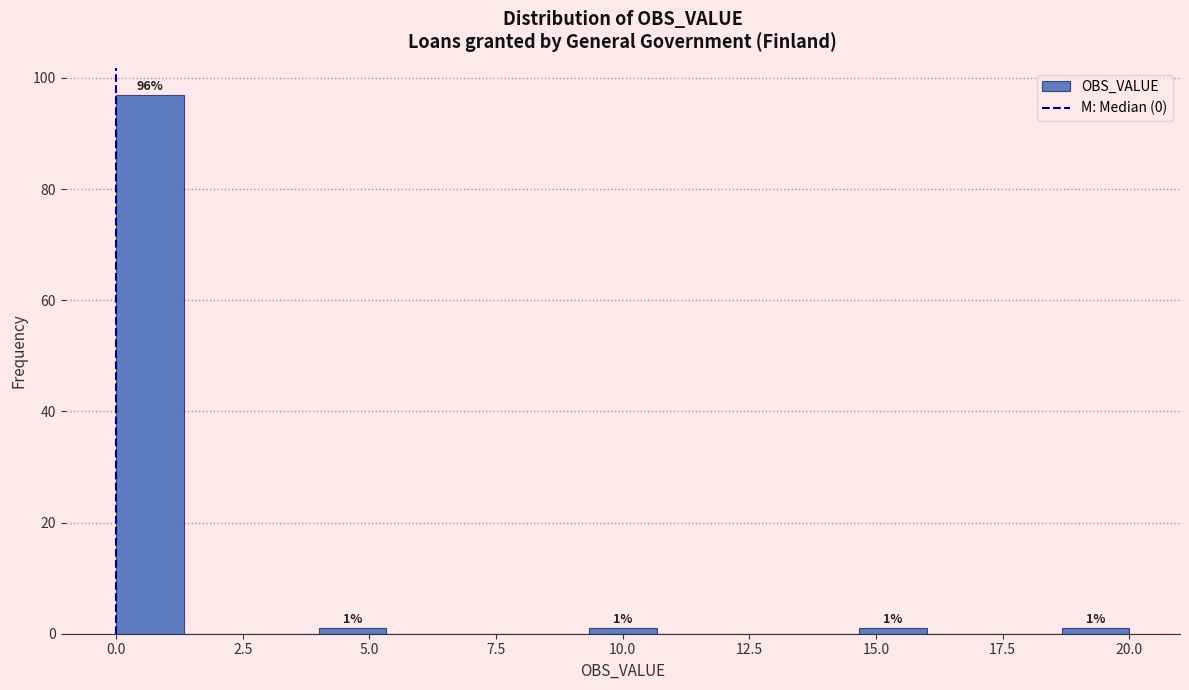

Read against the x-axis, roughly where is the centre of the tallest bar?

0.5